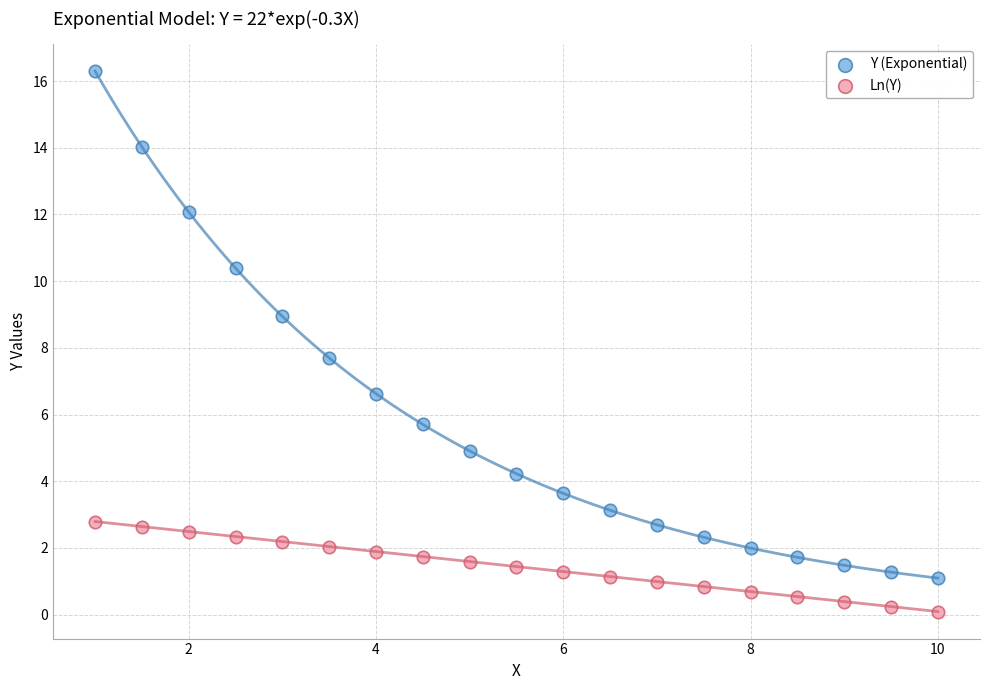

What are all the series names shown in the legend?

Y (Exponential), Ln(Y)